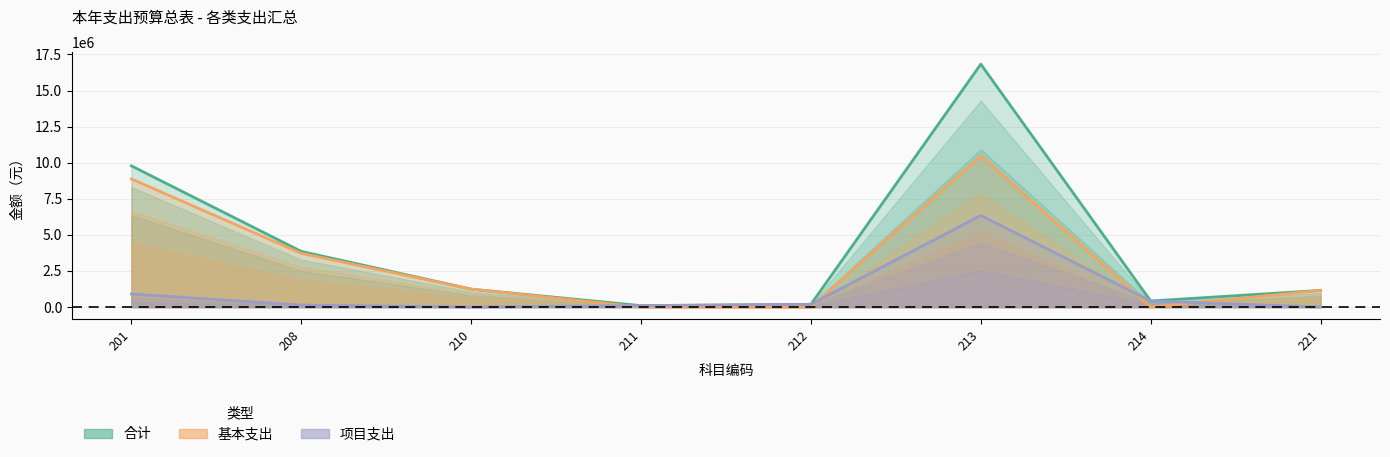

How many distinct data groups are displayed?

3